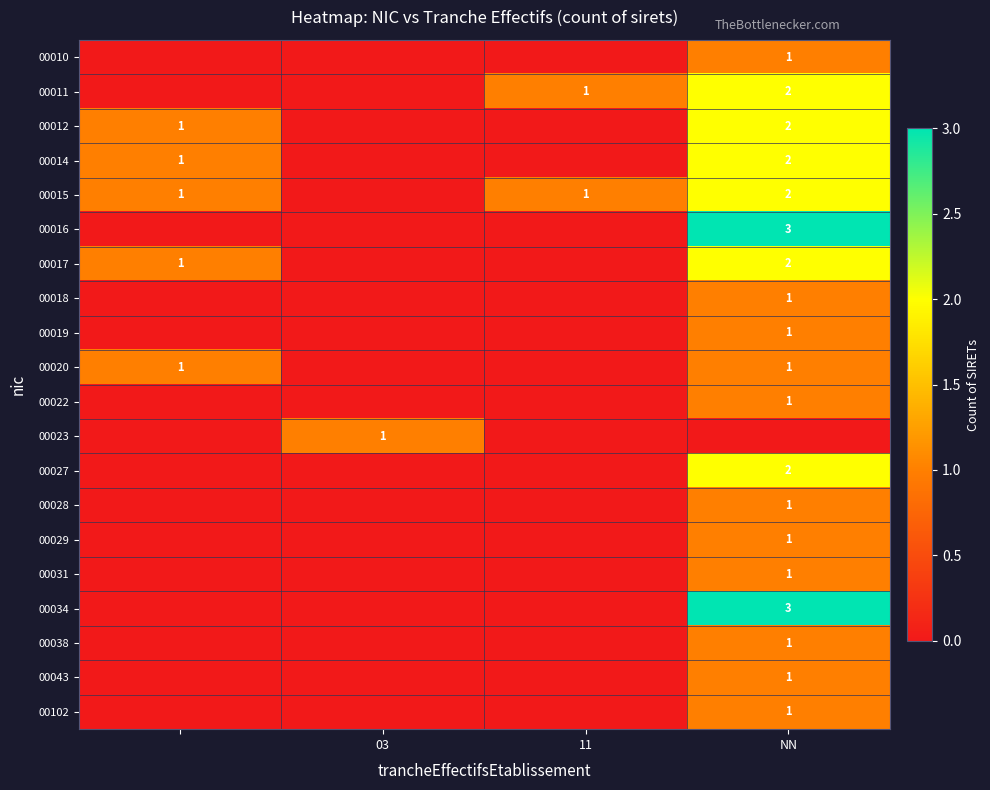

At how many categories does at least one series exceed 1?

1